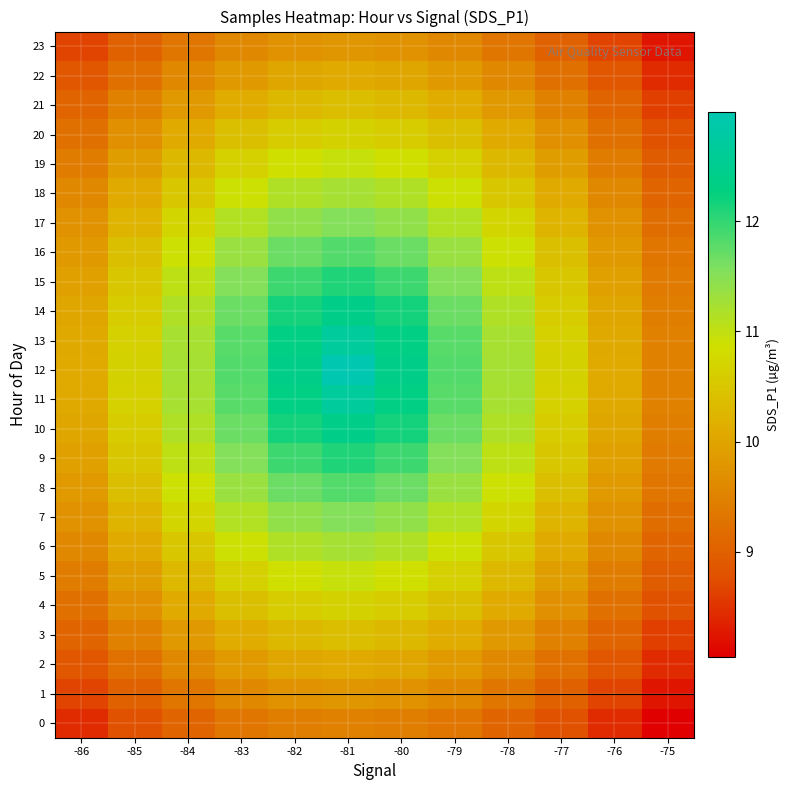

Reading left to right, list all the values displayed in this chart.

0: -86=8.4	-85=8.8	-84=9.1	-83=9.3	-82=9.4	-81=9.5	-80=9.4	-79=9.3	-78=9.1	-77=8.8	-76=8.4	-75=8.0
1: -86=8.7	-85=9.0	-84=9.3	-83=9.6	-82=9.7	-81=9.8	-80=9.7	-79=9.6	-78=9.3	-77=9.0	-76=8.7	-75=8.2
2: -86=8.9	-85=9.3	-84=9.6	-83=9.9	-82=10.0	-81=10.1	-80=10.0	-79=9.9	-78=9.6	-77=9.3	-76=8.9	-75=8.4
3: -86=9.1	-85=9.5	-84=9.8	-83=10.1	-82=10.3	-81=10.4	-80=10.3	-79=10.1	-78=9.8	-77=9.5	-76=9.1	-75=8.6
4: -86=9.3	-85=9.7	-84=10.1	-83=10.4	-82=10.6	-81=10.7	-80=10.6	-79=10.4	-78=10.1	-77=9.7	-76=9.3	-75=8.8
5: -86=9.4	-85=9.9	-84=10.3	-83=10.6	-82=10.9	-81=10.9	-80=10.9	-79=10.6	-78=10.3	-77=9.9	-76=9.4	-75=8.9
6: -86=9.6	-85=10.1	-84=10.5	-83=10.9	-82=11.1	-81=11.2	-80=11.1	-79=10.9	-78=10.5	-77=10.1	-76=9.6	-75=9.1
7: -86=9.7	-85=10.2	-84=10.7	-83=11.1	-82=11.4	-81=11.5	-80=11.4	-79=11.1	-78=10.7	-77=10.2	-76=9.7	-75=9.2
8: -86=9.9	-85=10.4	-84=10.9	-83=11.3	-82=11.7	-81=11.8	-80=11.7	-79=11.3	-78=10.9	-77=10.4	-76=9.9	-75=9.3
9: -86=9.9	-85=10.5	-84=11.0	-83=11.5	-82=11.9	-81=12.1	-80=11.9	-79=11.5	-78=11.0	-77=10.5	-76=9.9	-75=9.4
10: -86=10.0	-85=10.6	-84=11.1	-83=11.7	-82=12.2	-81=12.4	-80=12.2	-79=11.7	-78=11.1	-77=10.6	-76=10.0	-75=9.4
11: -86=10.1	-85=10.6	-84=11.2	-83=11.8	-82=12.3	-81=12.7	-80=12.3	-79=11.8	-78=11.2	-77=10.6	-76=10.1	-75=9.5
12: -86=10.1	-85=10.7	-84=11.2	-83=11.8	-82=12.4	-81=13.0	-80=12.4	-79=11.8	-78=11.2	-77=10.7	-76=10.1	-75=9.5
13: -86=10.1	-85=10.6	-84=11.2	-83=11.8	-82=12.3	-81=12.7	-80=12.3	-79=11.8	-78=11.2	-77=10.6	-76=10.1	-75=9.5
14: -86=10.0	-85=10.6	-84=11.1	-83=11.7	-82=12.2	-81=12.4	-80=12.2	-79=11.7	-78=11.1	-77=10.6	-76=10.0	-75=9.4
15: -86=9.9	-85=10.5	-84=11.0	-83=11.5	-82=11.9	-81=12.1	-80=11.9	-79=11.5	-78=11.0	-77=10.5	-76=9.9	-75=9.4
16: -86=9.9	-85=10.4	-84=10.9	-83=11.3	-82=11.7	-81=11.8	-80=11.7	-79=11.3	-78=10.9	-77=10.4	-76=9.9	-75=9.3
17: -86=9.7	-85=10.2	-84=10.7	-83=11.1	-82=11.4	-81=11.5	-80=11.4	-79=11.1	-78=10.7	-77=10.2	-76=9.7	-75=9.2
18: -86=9.6	-85=10.1	-84=10.5	-83=10.9	-82=11.1	-81=11.2	-80=11.1	-79=10.9	-78=10.5	-77=10.1	-76=9.6	-75=9.1
19: -86=9.4	-85=9.9	-84=10.3	-83=10.6	-82=10.9	-81=10.9	-80=10.9	-79=10.6	-78=10.3	-77=9.9	-76=9.4	-75=8.9
20: -86=9.3	-85=9.7	-84=10.1	-83=10.4	-82=10.6	-81=10.7	-80=10.6	-79=10.4	-78=10.1	-77=9.7	-76=9.3	-75=8.8
21: -86=9.1	-85=9.5	-84=9.8	-83=10.1	-82=10.3	-81=10.4	-80=10.3	-79=10.1	-78=9.8	-77=9.5	-76=9.1	-75=8.6
22: -86=8.9	-85=9.3	-84=9.6	-83=9.9	-82=10.0	-81=10.1	-80=10.0	-79=9.9	-78=9.6	-77=9.3	-76=8.9	-75=8.4
23: -86=8.7	-85=9.0	-84=9.3	-83=9.6	-82=9.7	-81=9.8	-80=9.7	-79=9.6	-78=9.3	-77=9.0	-76=8.7	-75=8.2